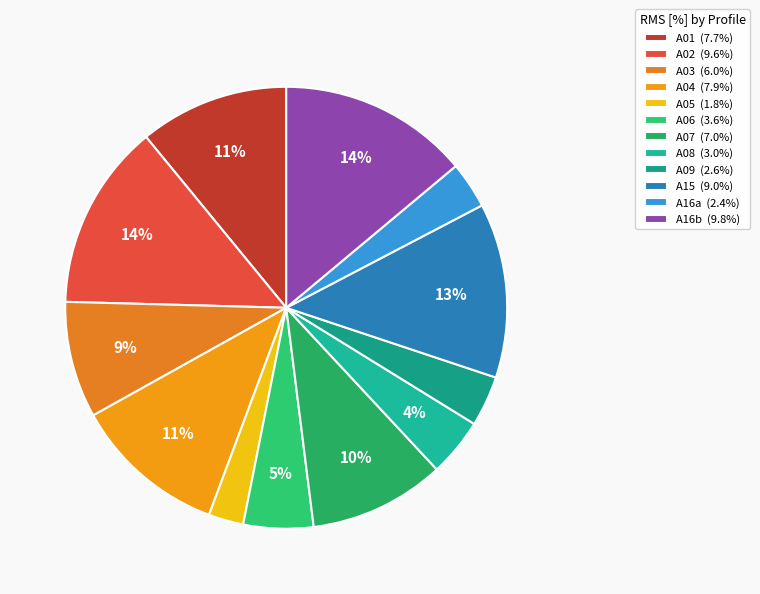

What percentage is the A16b slice, to the nearest percent?

14%